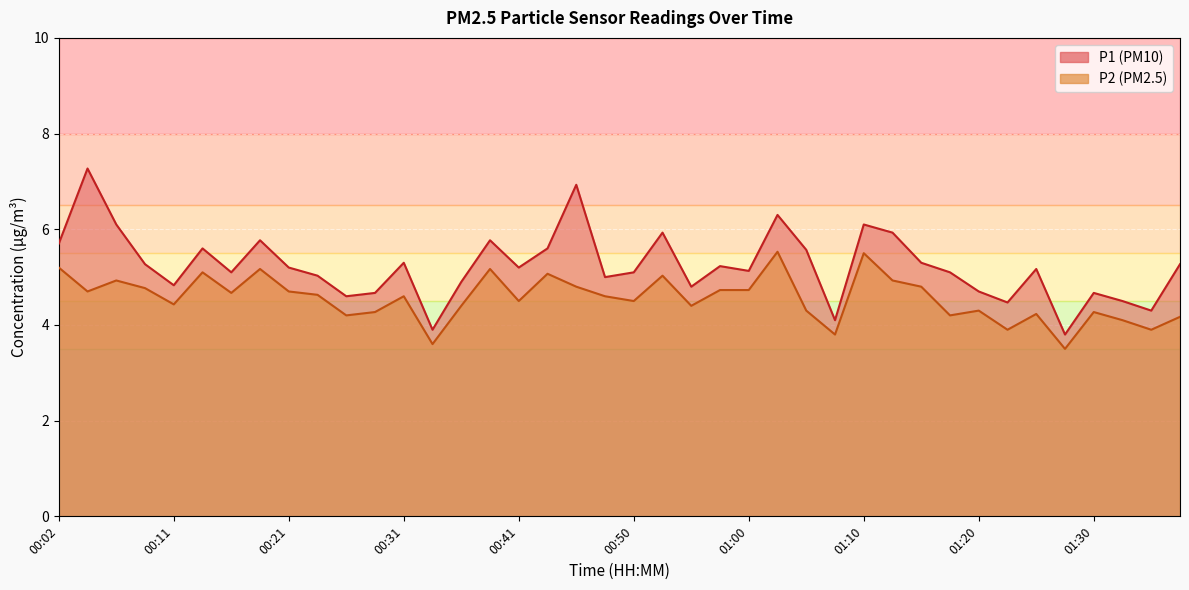

At which label does P1 first exceed 5?

00:02